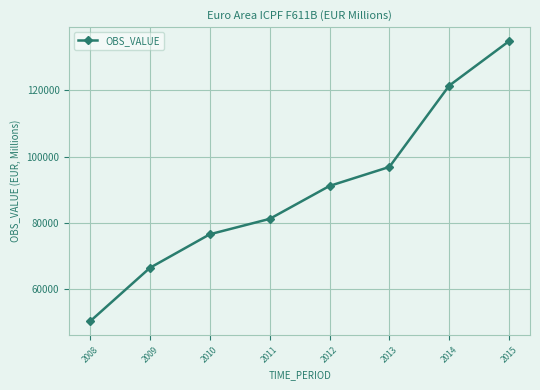

List the labels in order of value, smallest first.

2008, 2009, 2010, 2011, 2012, 2013, 2014, 2015